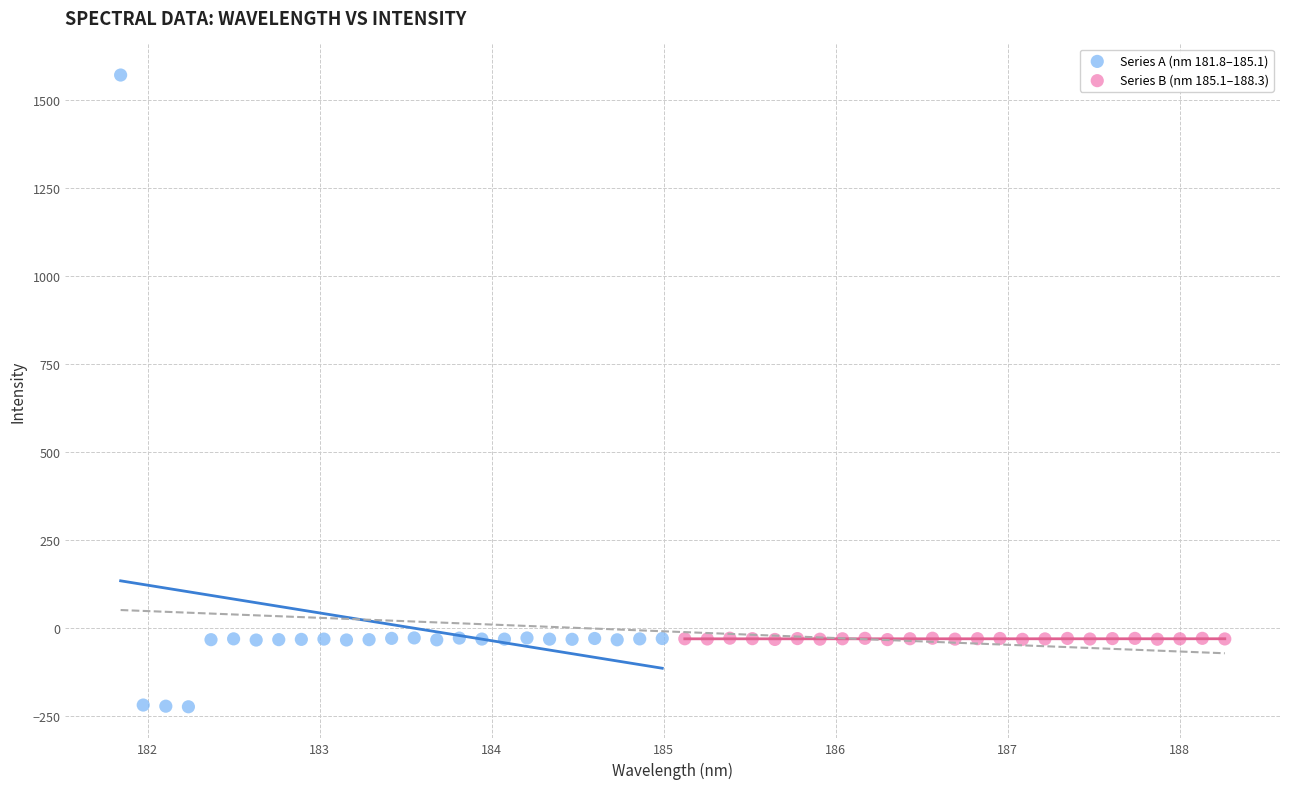

Which series has the widest spread of Y values?

Series A (nm 181.8–185.1)